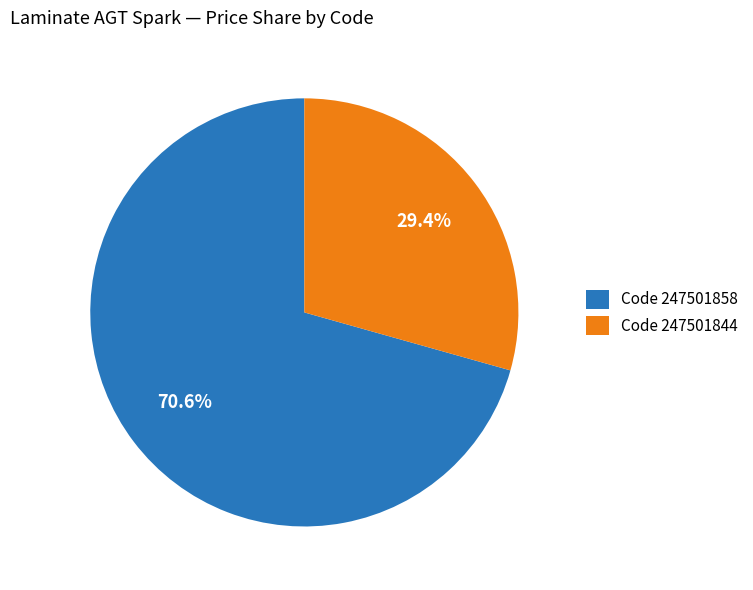

What portion of the pie excludes Code 247501858?

29.4%